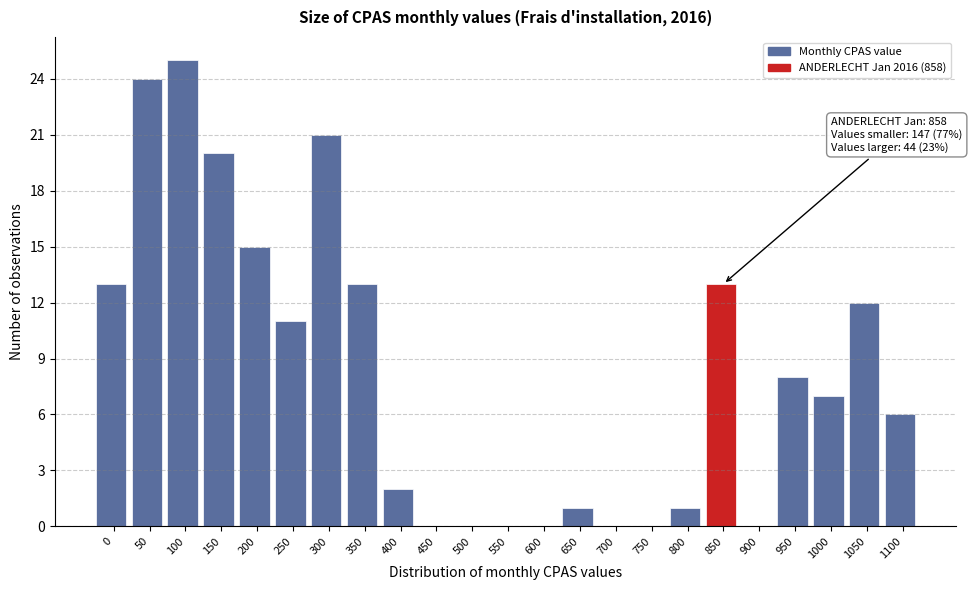

Reading right to left, list all the values displayed in this chart.

1100=6	1050=12	1000=7	950=8	900=0	850=13	800=1	750=0	700=0	650=1	600=0	550=0	500=0	450=0	400=2	350=13	300=21	250=11	200=15	150=20	100=25	50=24	0=13